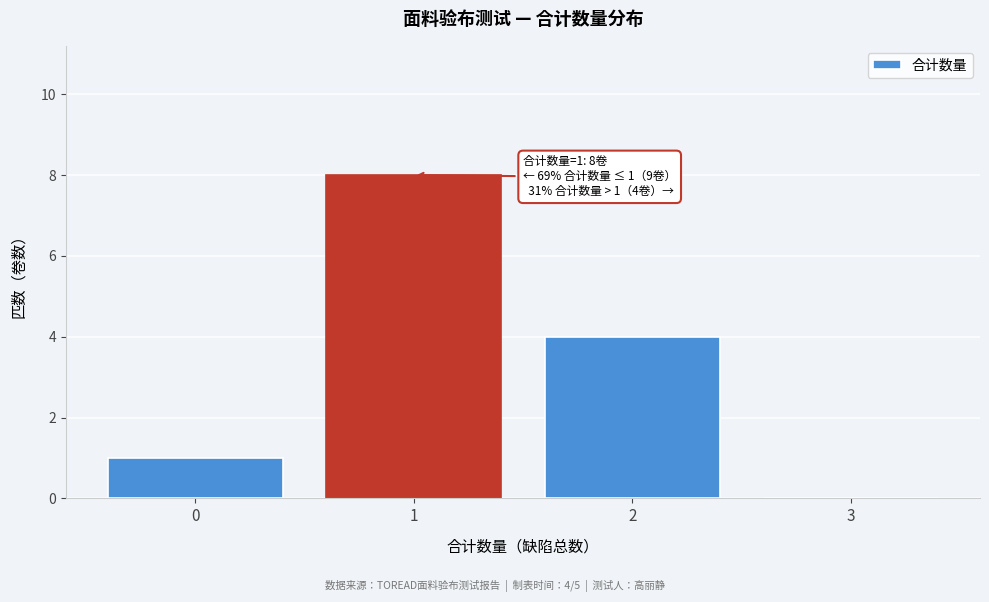

Reading left to right, list all the values displayed in this chart.

0=1	1=8	2=4	3=0